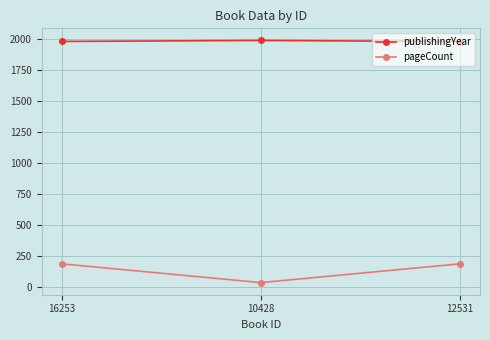

Read the publishingYear value at 12531.

1981